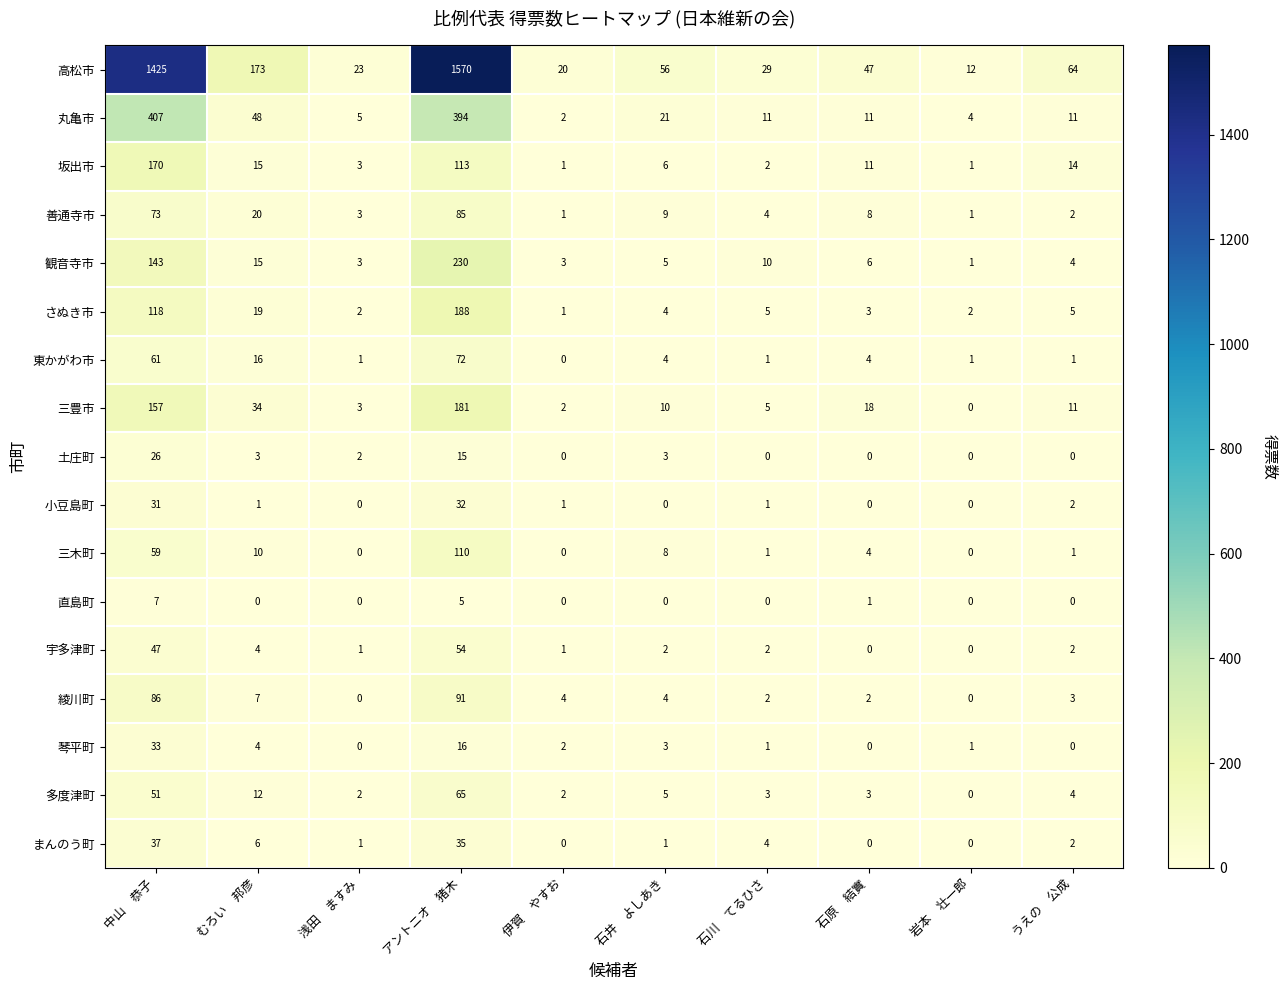

What is the difference between the highest and lowest values at 石原　結實?

47